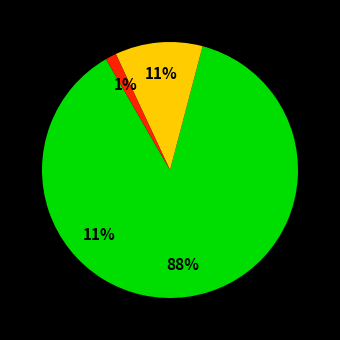

Which has a higher value, 8 or 1?

1